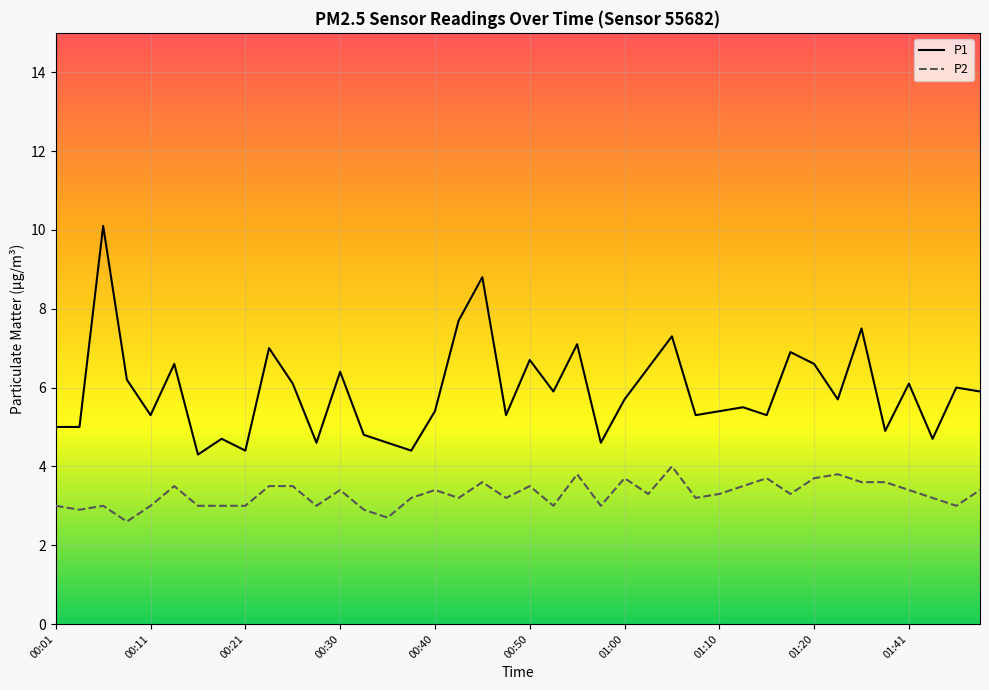

What is the difference between the second highest and second lowest values in the P1 series?

4.4